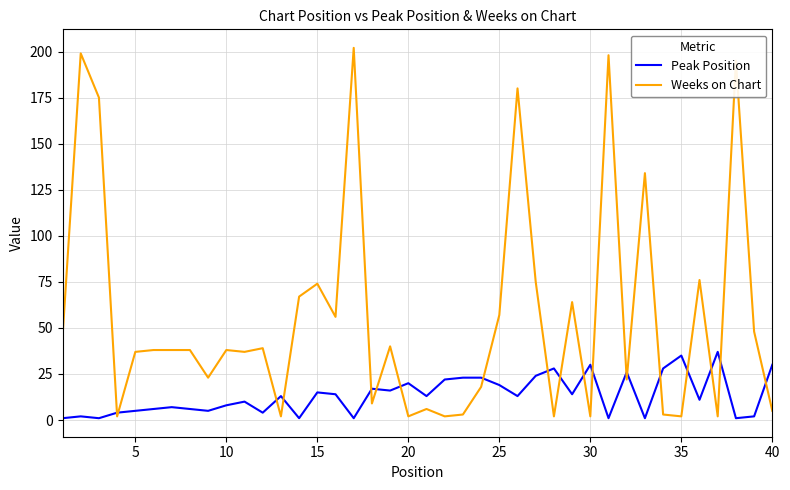

Which series has the largest total across all categories?

Weeks on Chart